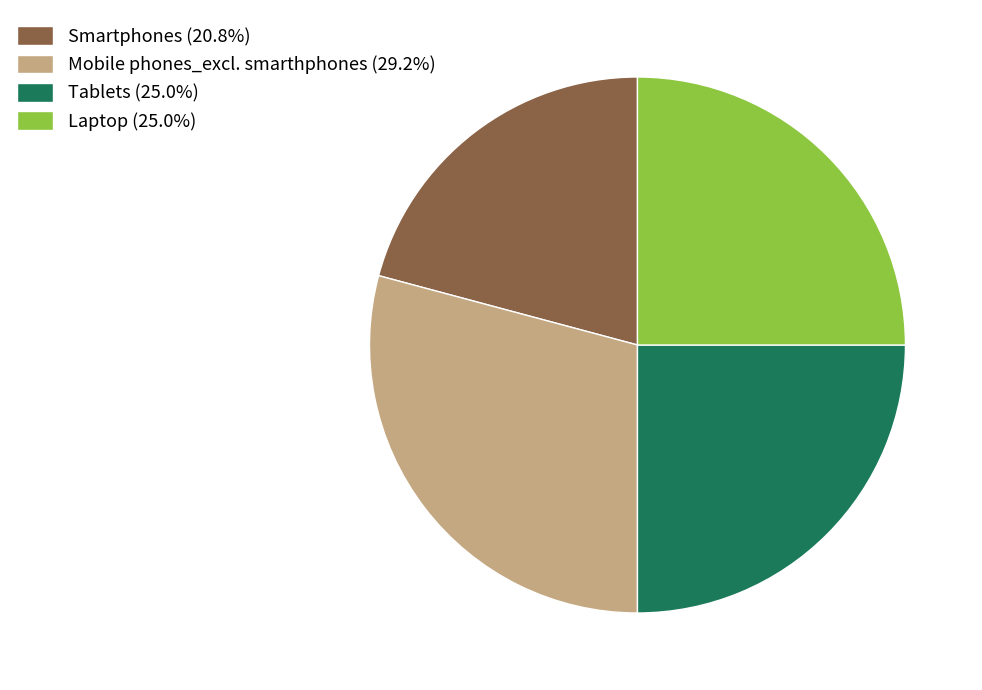

Is there a majority slice in this chart?

No